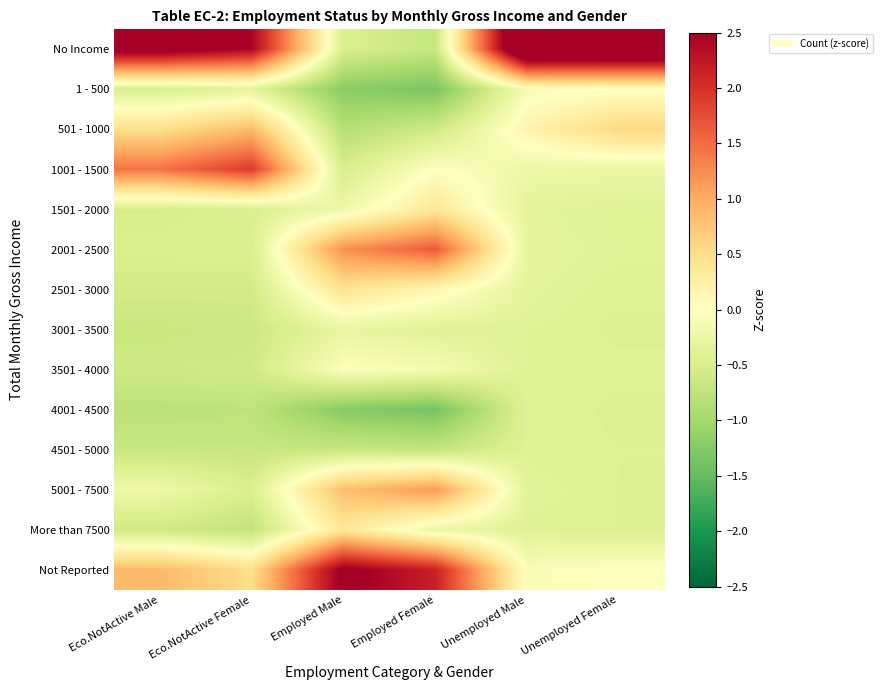

At Employed Male, list the series in order from smallest to largest.

4001 - 4500, 1 - 500, 501 - 1000, 4501 - 5000, 1001 - 1500, No Income, 3001 - 3500, 1501 - 2000, 3501 - 4000, More than 7500, 2501 - 3000, 5001 - 7500, 2001 - 2500, Not Reported